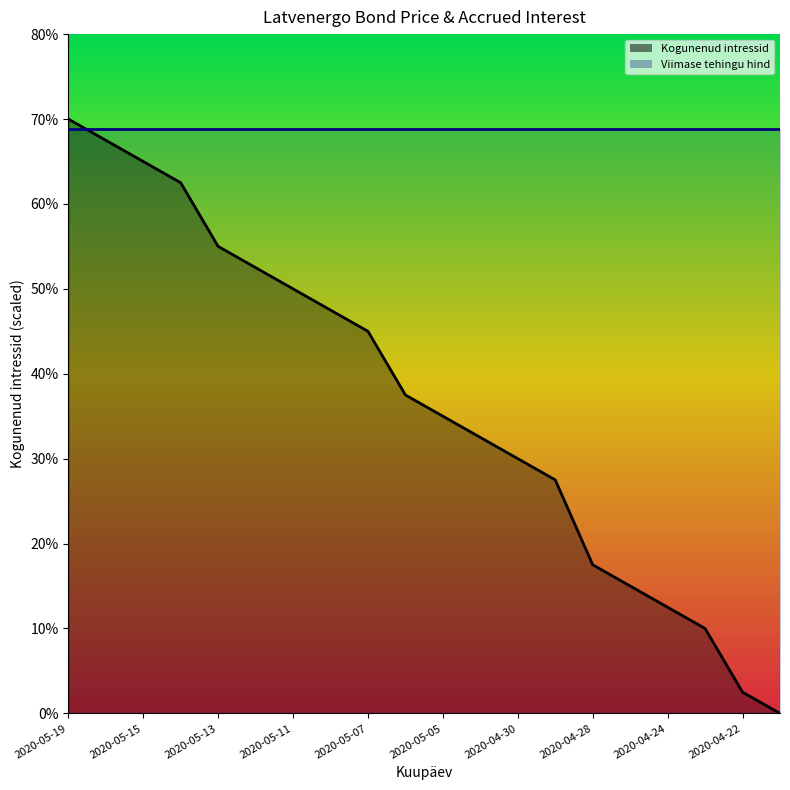

How many data points are above 1?

14